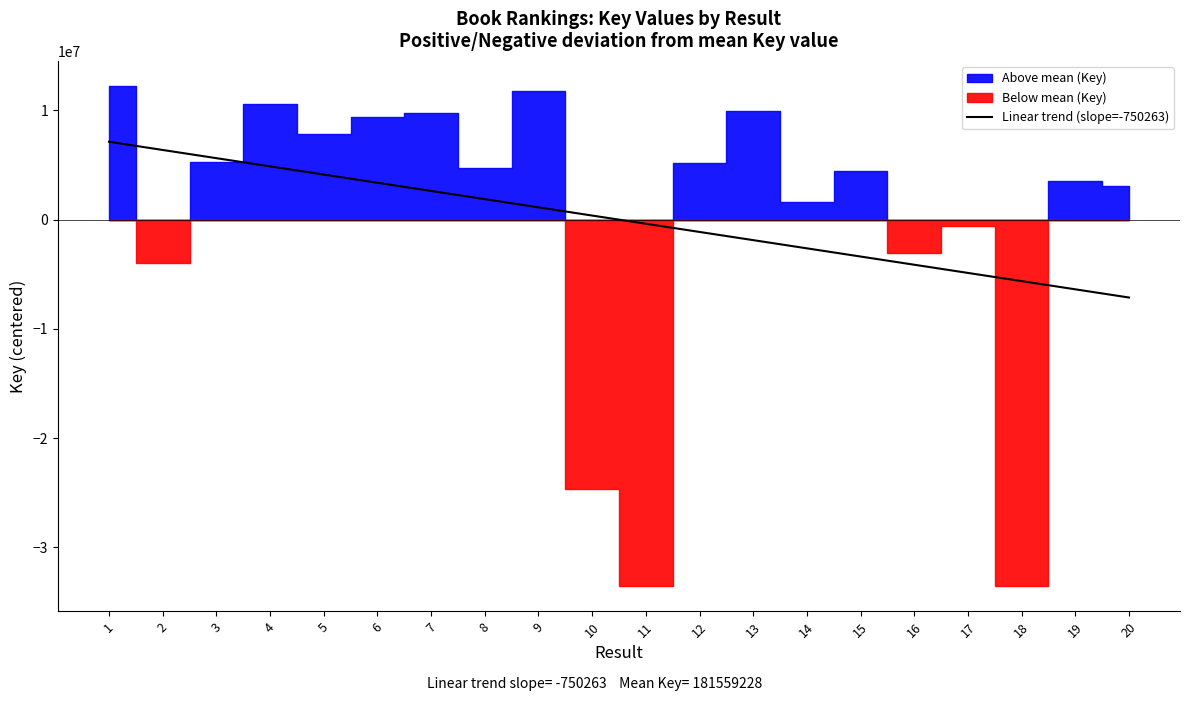

How many values exceed 375131?

10